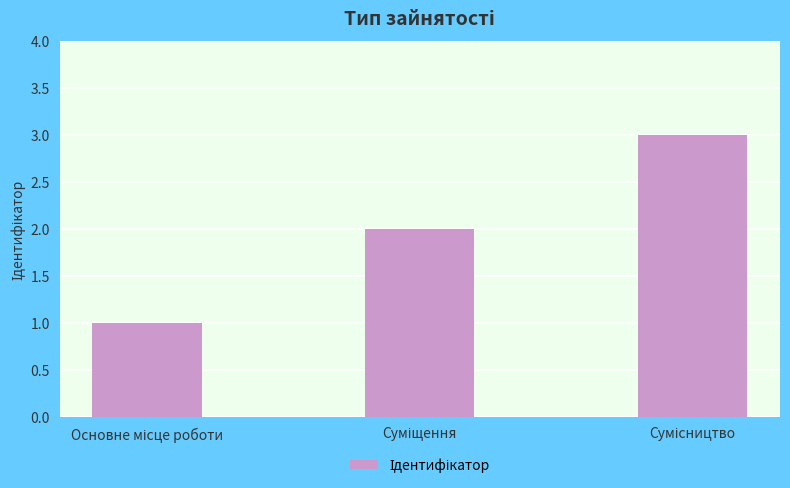

What is the greatest value displayed?

3